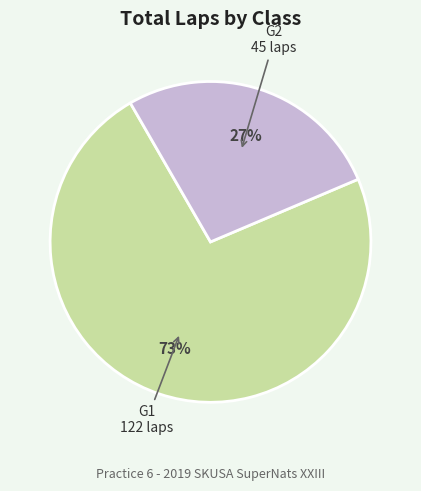

To the nearest percent, what portion does G1 represent?

73%